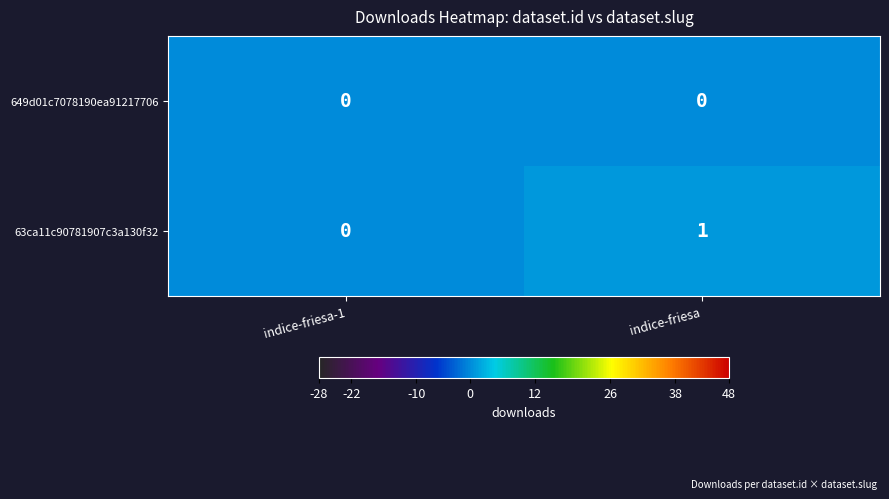

Reading right to left, transcribe all the data shown in this chart.

649d01c7078190ea91217706: 0	0
63ca11c90781907c3a130f32: 1	0